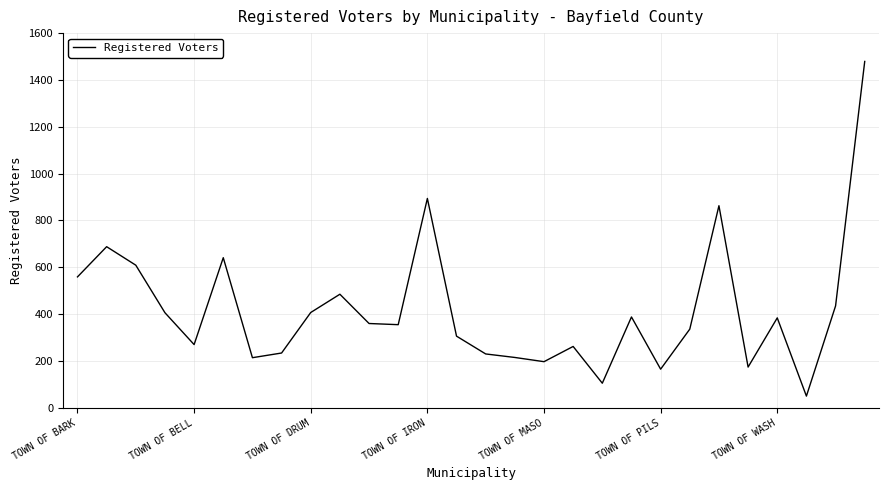

Does the chart display data point markers on the line(s)?

No